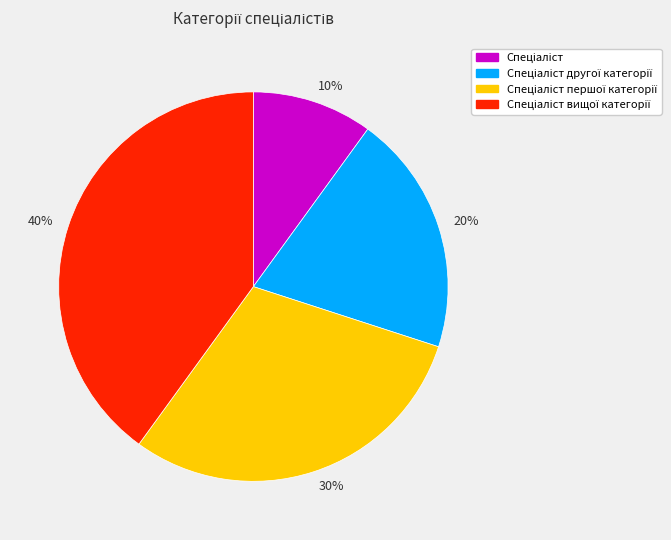

Is it true that 30% is 30% of the pie?

True